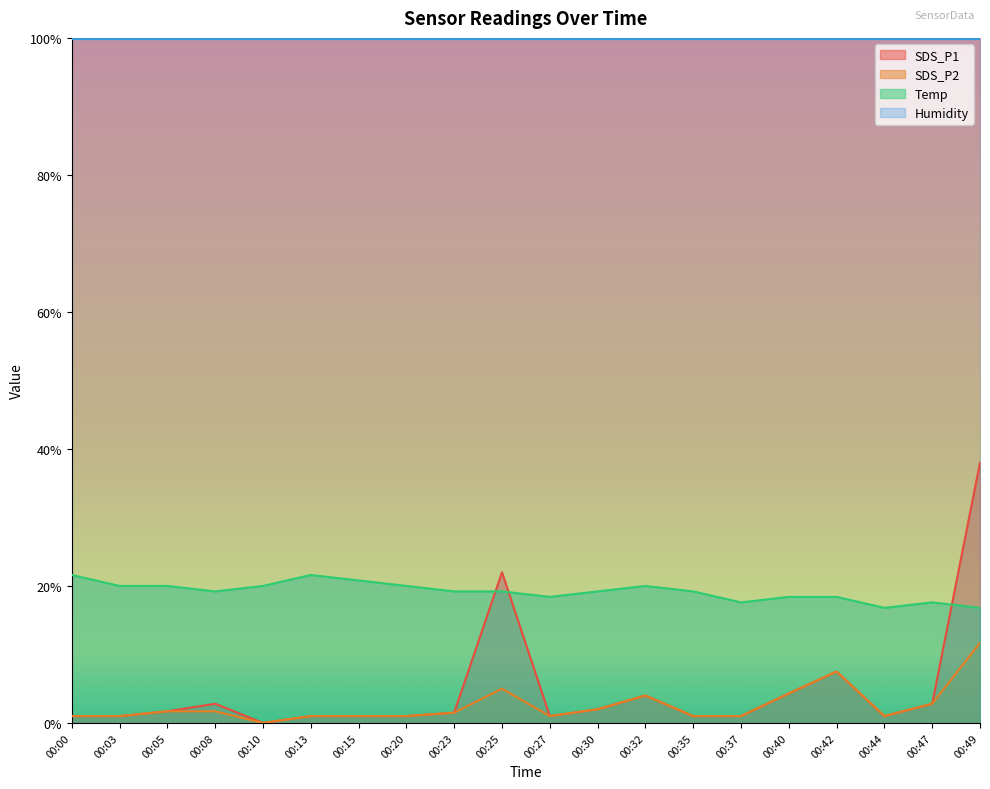

True or false: SDS_P1 and SDS_P2 intersect in this chart.

False